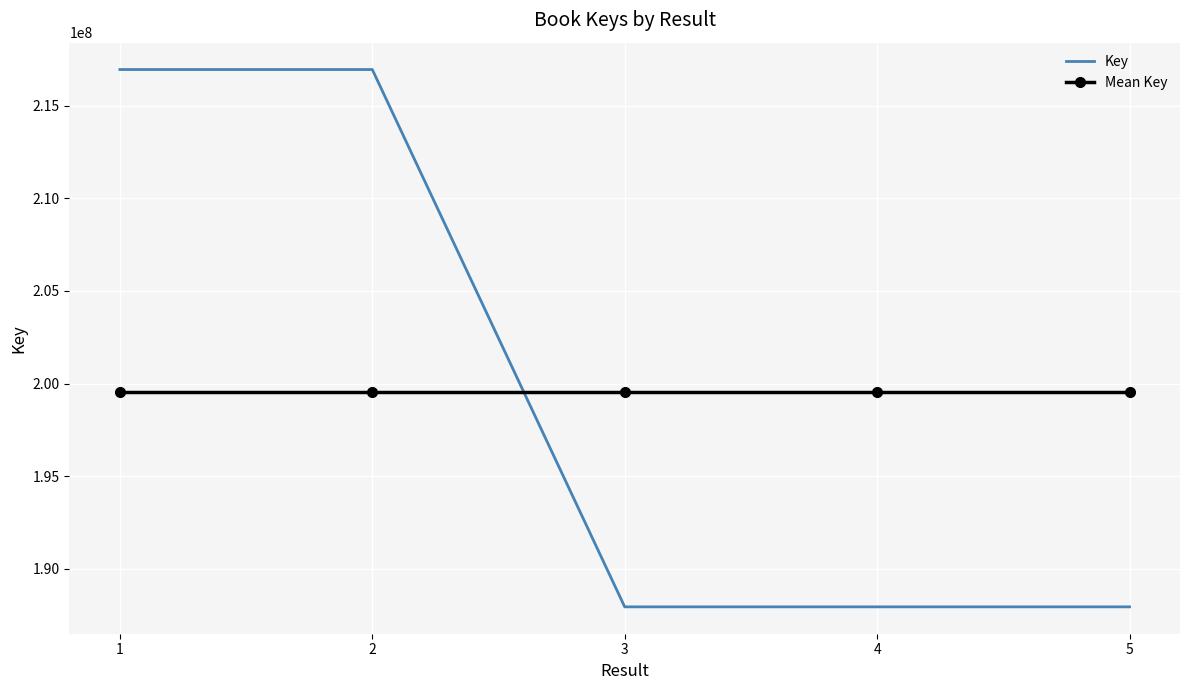

Is the value of Mean Key at 3 greater than the value of Key at 1?

No